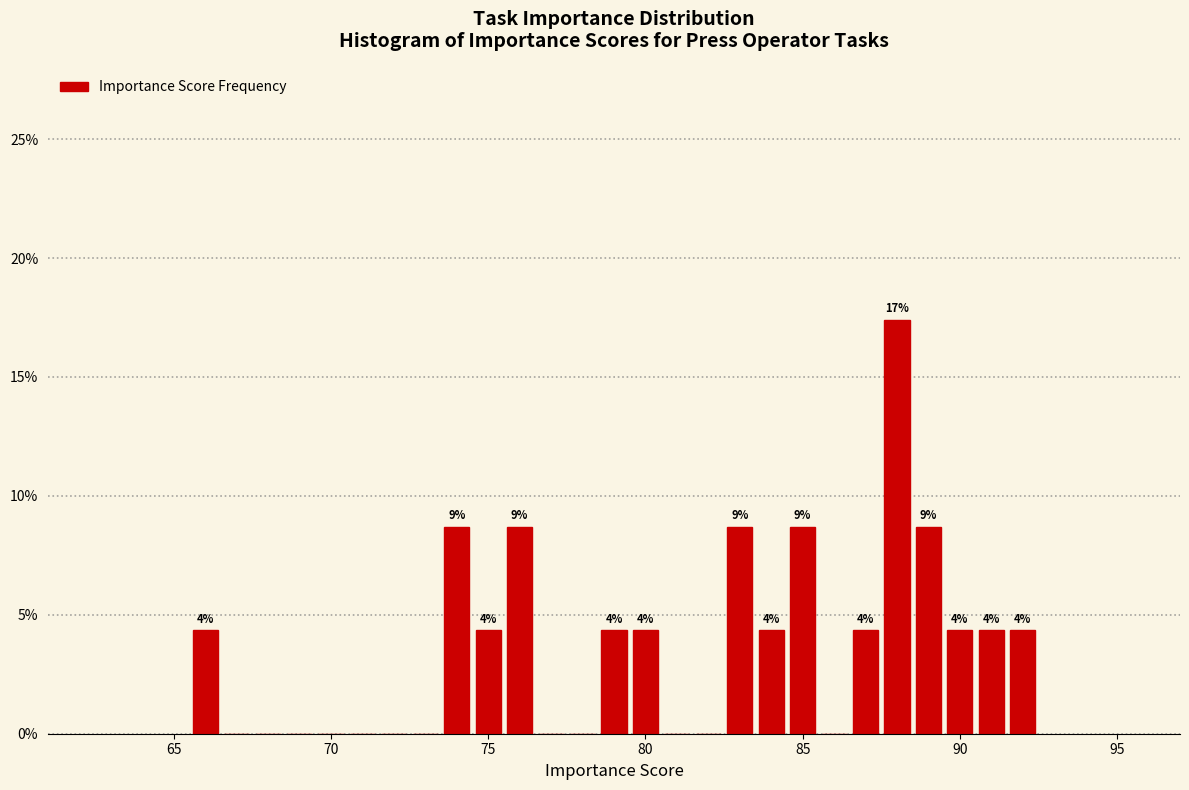

Read against the x-axis, roughly where is the centre of the tallest bar?

88.0